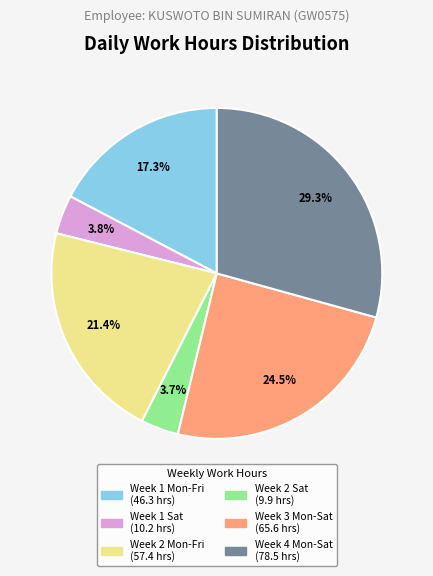

Is there a majority slice in this chart?

No